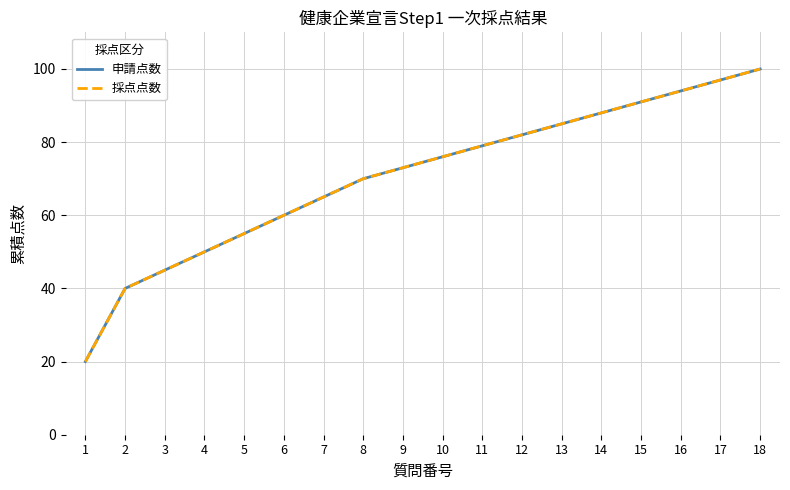

Where is 採点点数 nearest to the value 60?

6